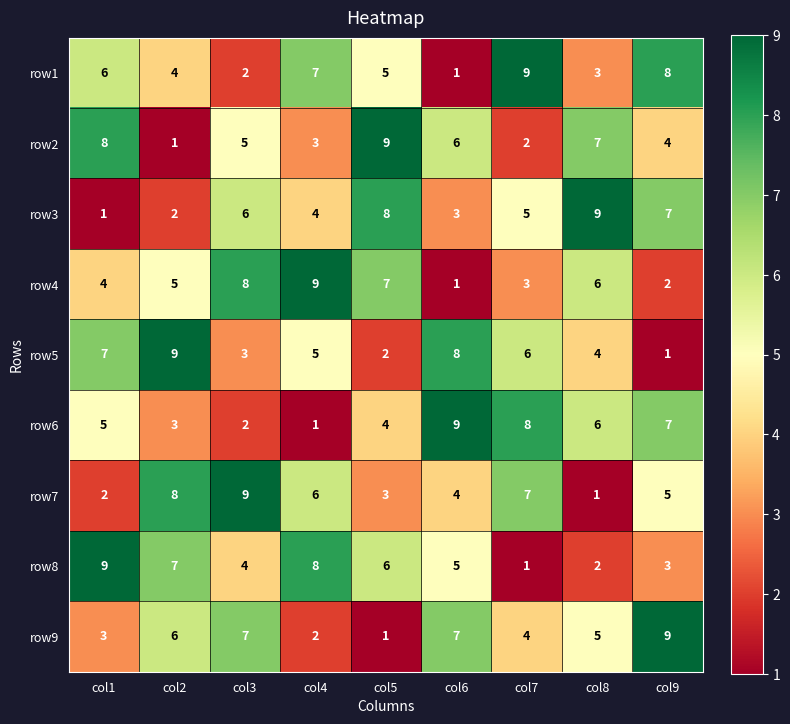

What is the difference between the maximum and second lowest values in the row8 series?

7